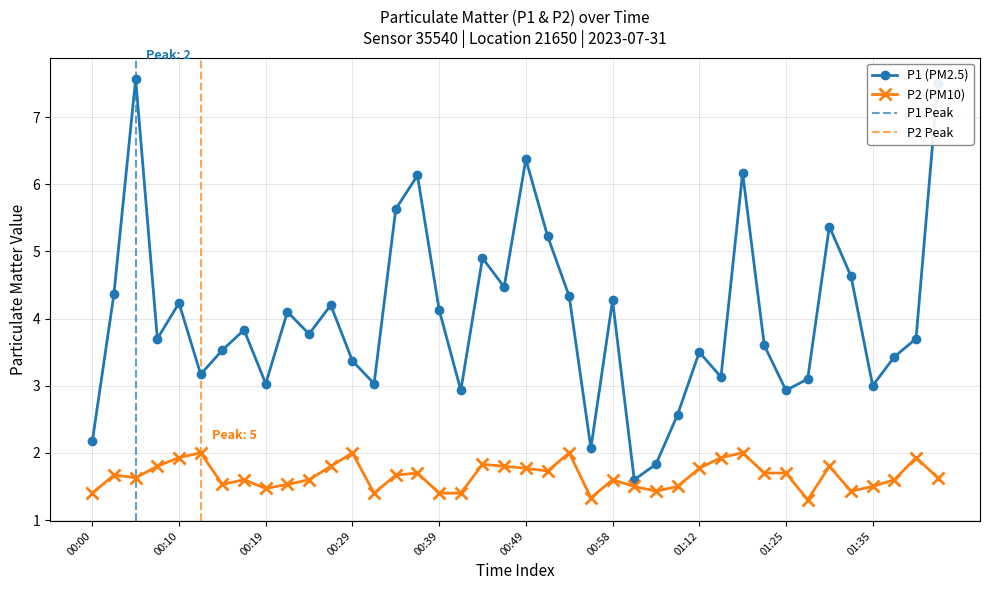

What is the difference between the P1 values at 01:33 and 00:39?

0.5